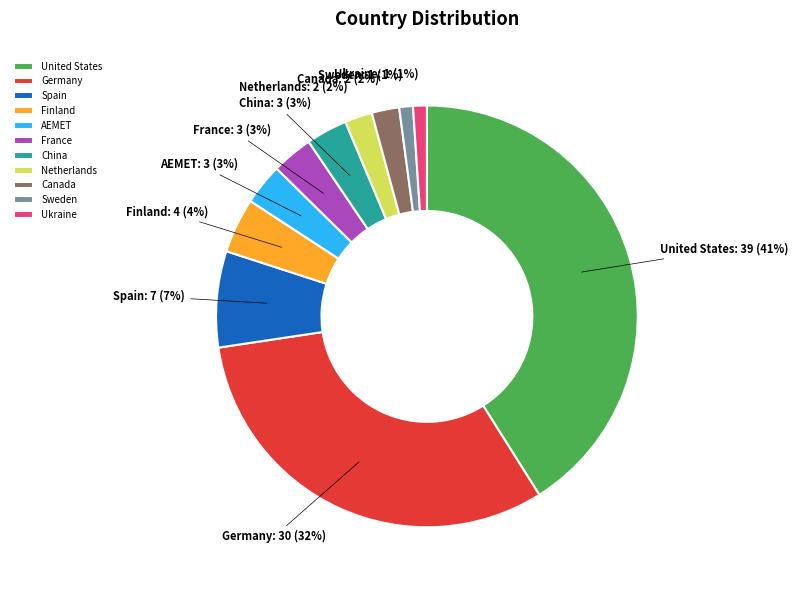

To the nearest percent, what is the difference between the Spain and United States slice percentages?

34%